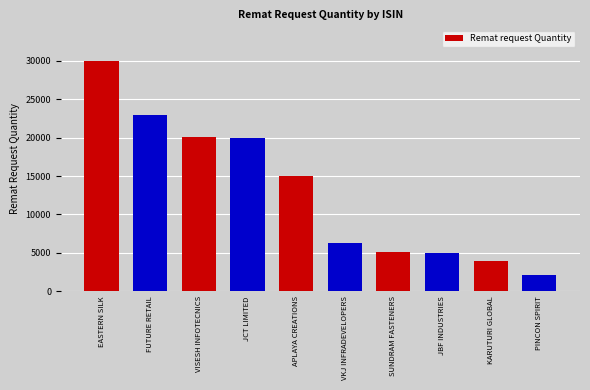

What is the difference between the values at JCT LIMITED and KARUTURI GLOBAL?

16000